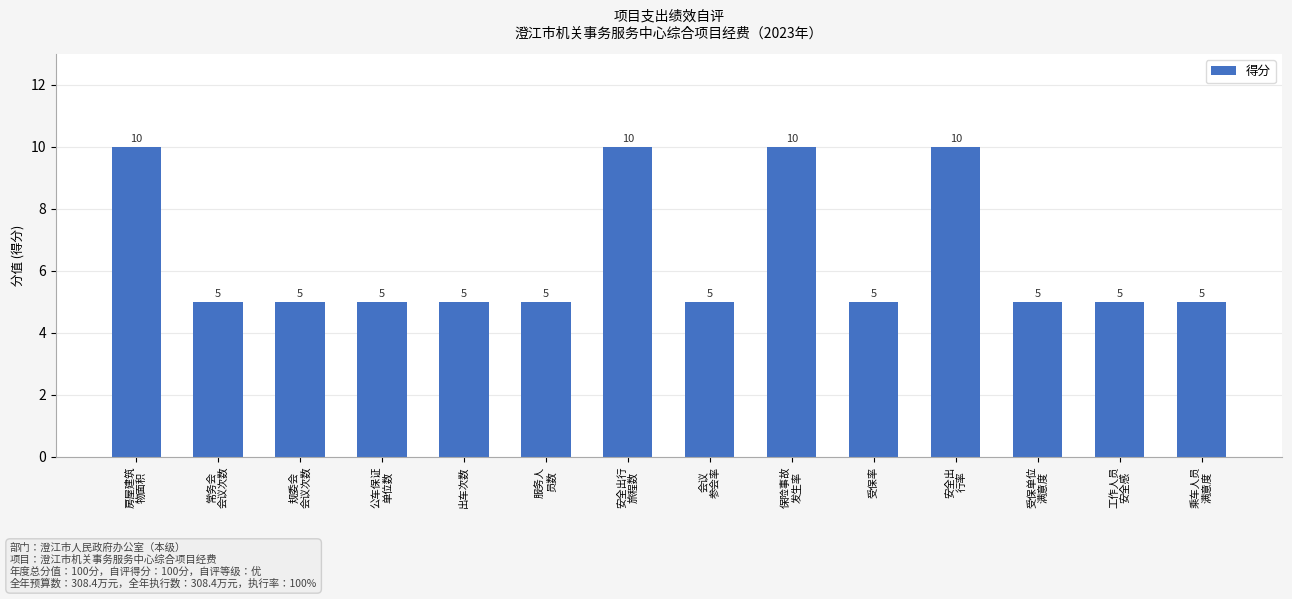

What is the difference between the maximum and minimum values?

5